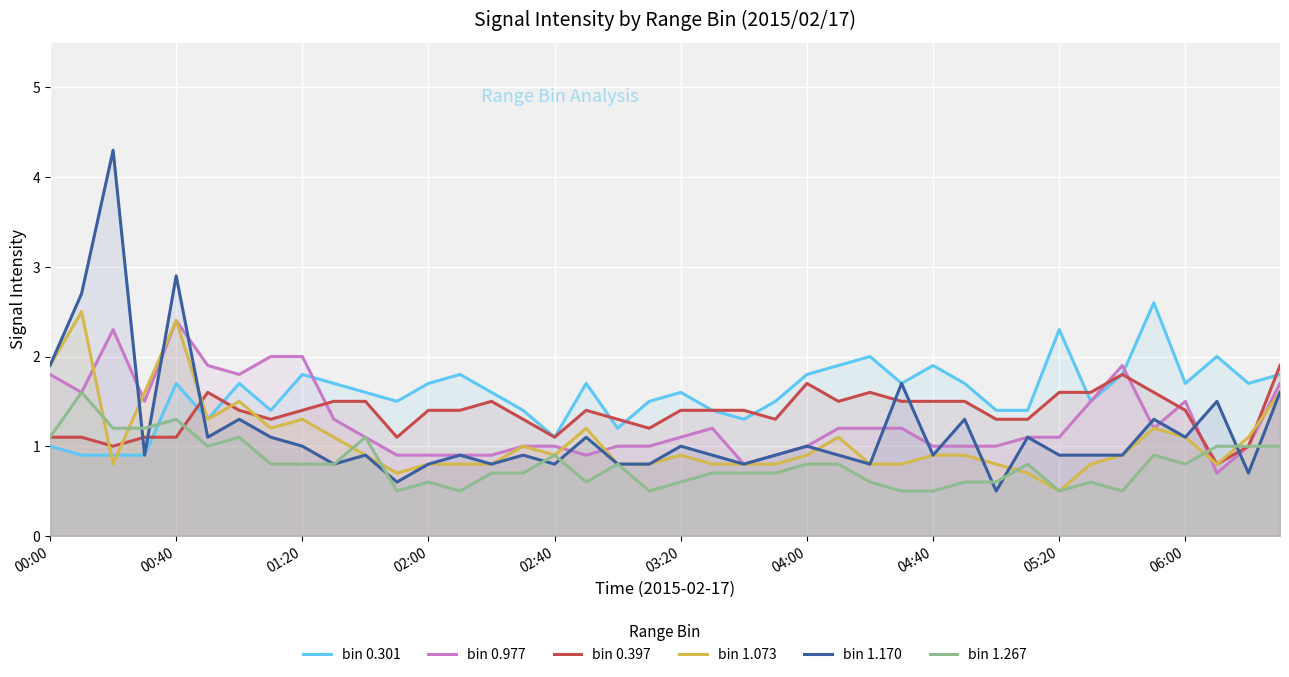

Reading left to right, extract all data points from this chart.

bin 0.301: 1.0	0.9	0.9	0.9	1.7	1.3	1.7	1.4	1.8	1.7	1.6	1.5	1.7	1.8	1.6	1.4	1.1	1.7	1.2	1.5	1.6	1.4	1.3	1.5	1.8	1.9	2.0	1.7	1.9	1.7	1.4	1.4	2.3	1.5	1.8	2.6	1.7	2.0	1.7	1.8
bin 0.977: 1.8	1.6	2.3	1.5	2.4	1.9	1.8	2.0	2.0	1.3	1.1	0.9	0.9	0.9	0.9	1.0	1.0	0.9	1.0	1.0	1.1	1.2	0.8	0.9	1.0	1.2	1.2	1.2	1.0	1.0	1.0	1.1	1.1	1.5	1.9	1.2	1.5	0.7	1.0	1.7
bin 0.397: 1.1	1.1	1.0	1.1	1.1	1.6	1.4	1.3	1.4	1.5	1.5	1.1	1.4	1.4	1.5	1.3	1.1	1.4	1.3	1.2	1.4	1.4	1.4	1.3	1.7	1.5	1.6	1.5	1.5	1.5	1.3	1.3	1.6	1.6	1.8	1.6	1.4	0.8	1.0	1.9
bin 1.073: 1.9	2.5	0.8	1.6	2.4	1.3	1.5	1.2	1.3	1.1	0.9	0.7	0.8	0.8	0.8	1.0	0.9	1.2	0.8	0.8	0.9	0.8	0.8	0.8	0.9	1.1	0.8	0.8	0.9	0.9	0.8	0.7	0.5	0.8	0.9	1.2	1.1	0.8	1.1	1.6
bin 1.170: 1.9	2.7	4.3	0.9	2.9	1.1	1.3	1.1	1.0	0.8	0.9	0.6	0.8	0.9	0.8	0.9	0.8	1.1	0.8	0.8	1.0	0.9	0.8	0.9	1.0	0.9	0.8	1.7	0.9	1.3	0.5	1.1	0.9	0.9	0.9	1.3	1.1	1.5	0.7	1.6
bin 1.267: 1.1	1.6	1.2	1.2	1.3	1.0	1.1	0.8	0.8	0.8	1.1	0.5	0.6	0.5	0.7	0.7	0.9	0.6	0.8	0.5	0.6	0.7	0.7	0.7	0.8	0.8	0.6	0.5	0.5	0.6	0.6	0.8	0.5	0.6	0.5	0.9	0.8	1.0	1.0	1.0